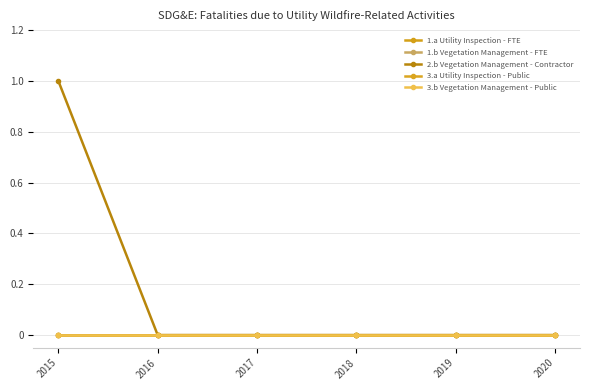

How many positive values does the 2.b Vegetation Management - Contractor series have?

1